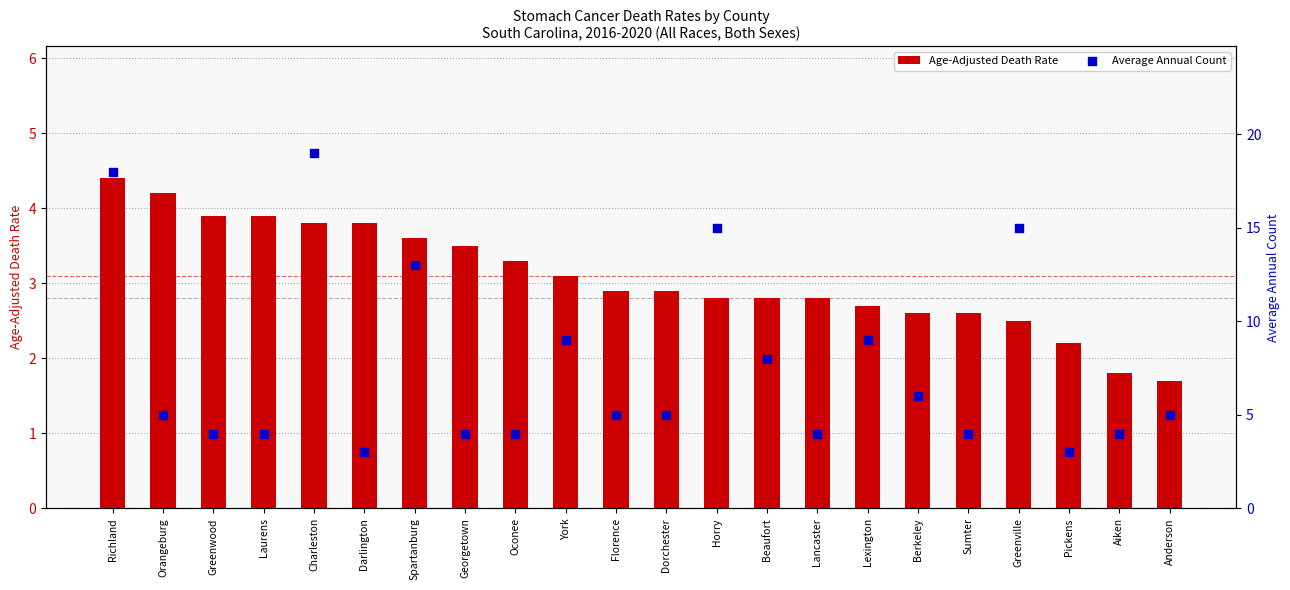

What are all the series names shown in the legend?

Age-Adjusted Death Rate, Average Annual Count